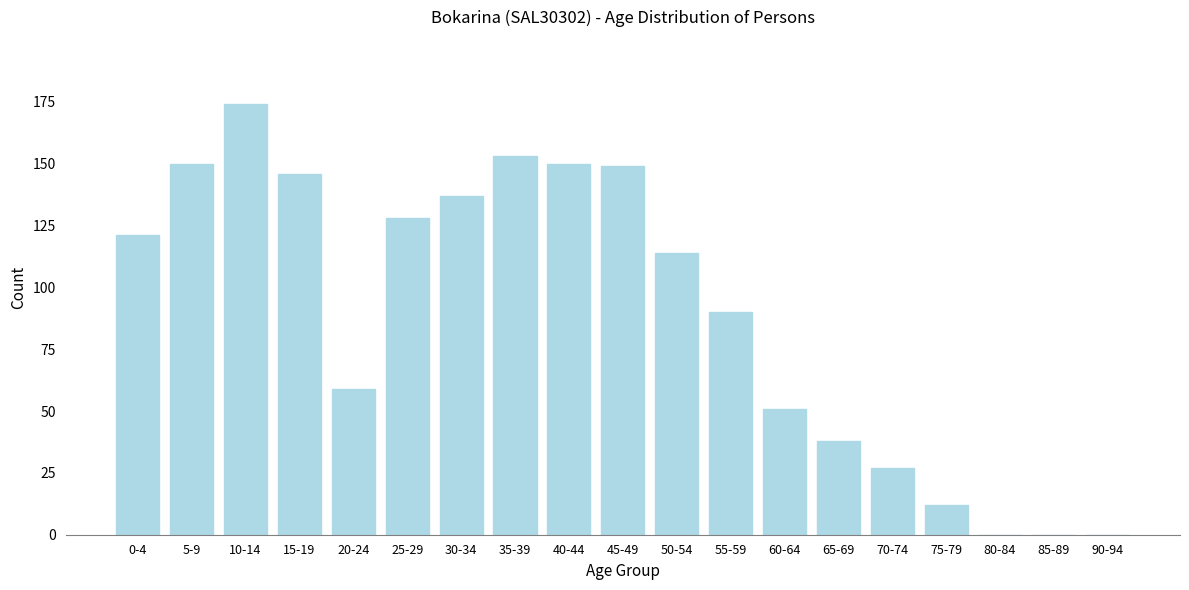

Reading left to right, what are all the values shown in this chart?

0-4=121	5-9=150	10-14=174	15-19=146	20-24=59	25-29=128	30-34=137	35-39=153	40-44=150	45-49=149	50-54=114	55-59=90	60-64=51	65-69=38	70-74=27	75-79=12	80-84=0	85-89=0	90-94=0